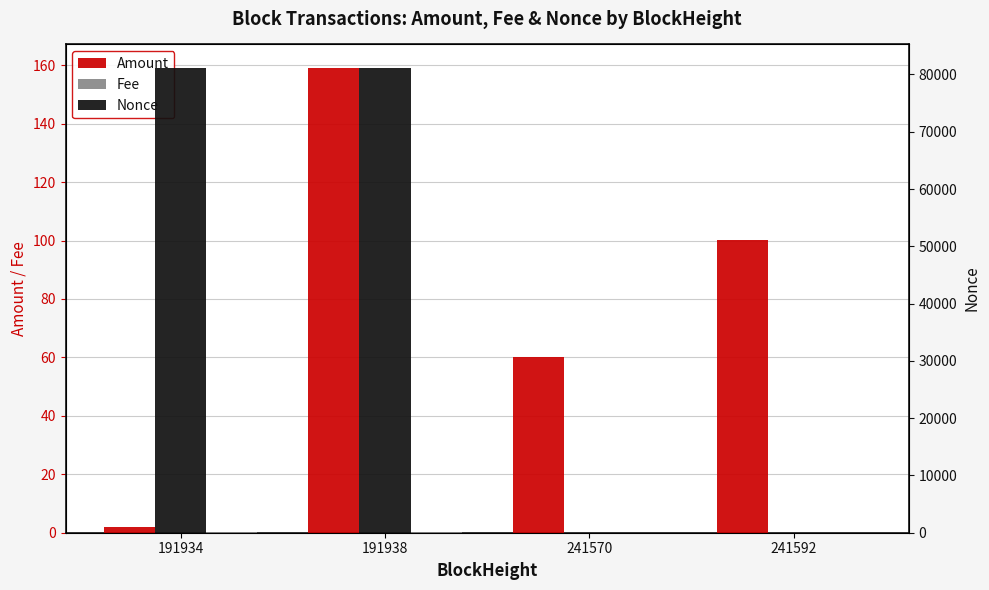

What is the total value across all series at 191938?

81343.2